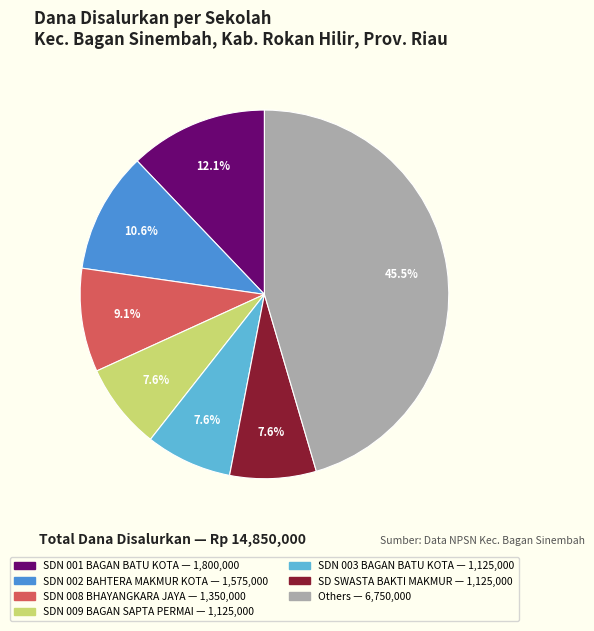

Does any single category account for the majority?

No